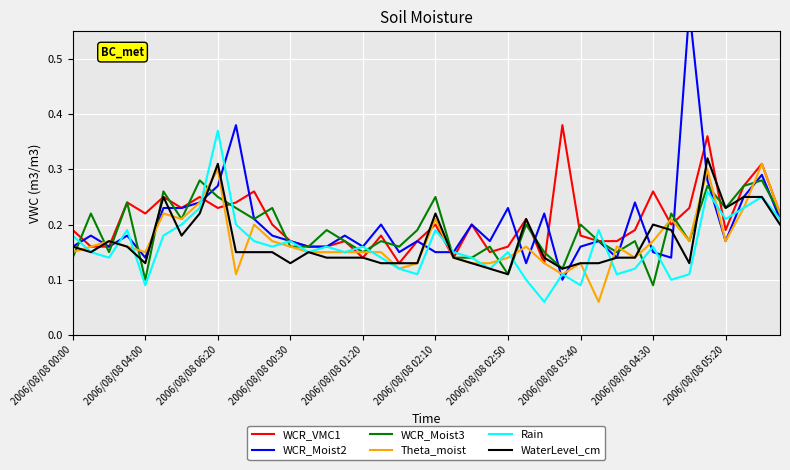

Which series has the largest total across all categories?

WCR_VMC1